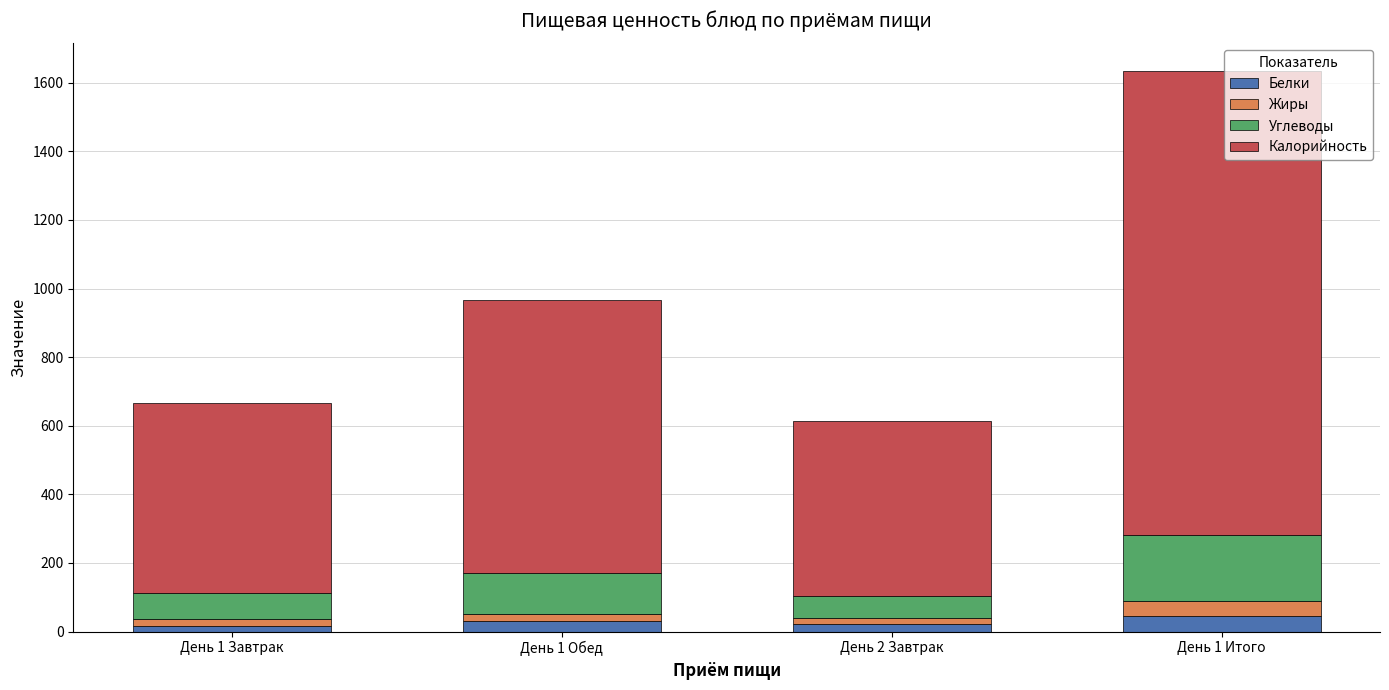

At which category is the sum across all series the highest?

День 1 Итого